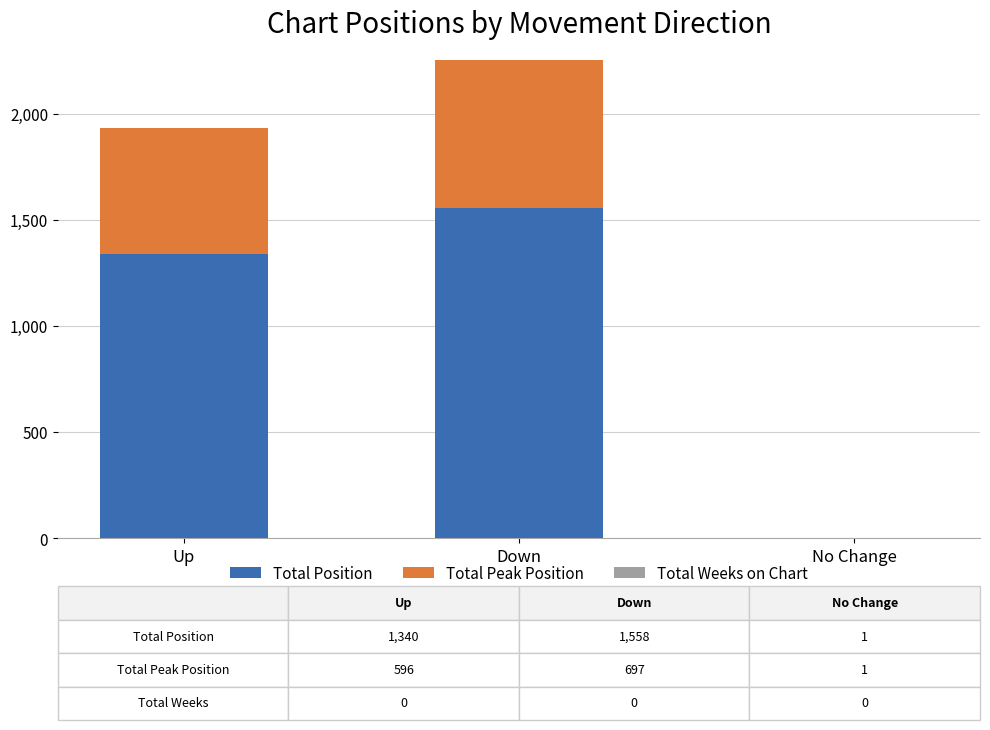

Reading left to right, transcribe the values for Total Position.

Up=1340	Down=1558	No Change=1